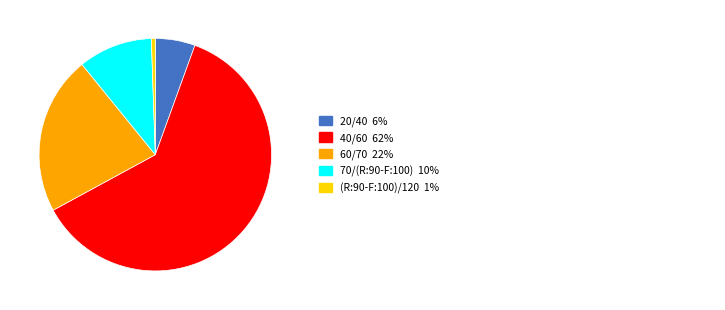

Is there any slice that represents more than half of the pie?

Yes